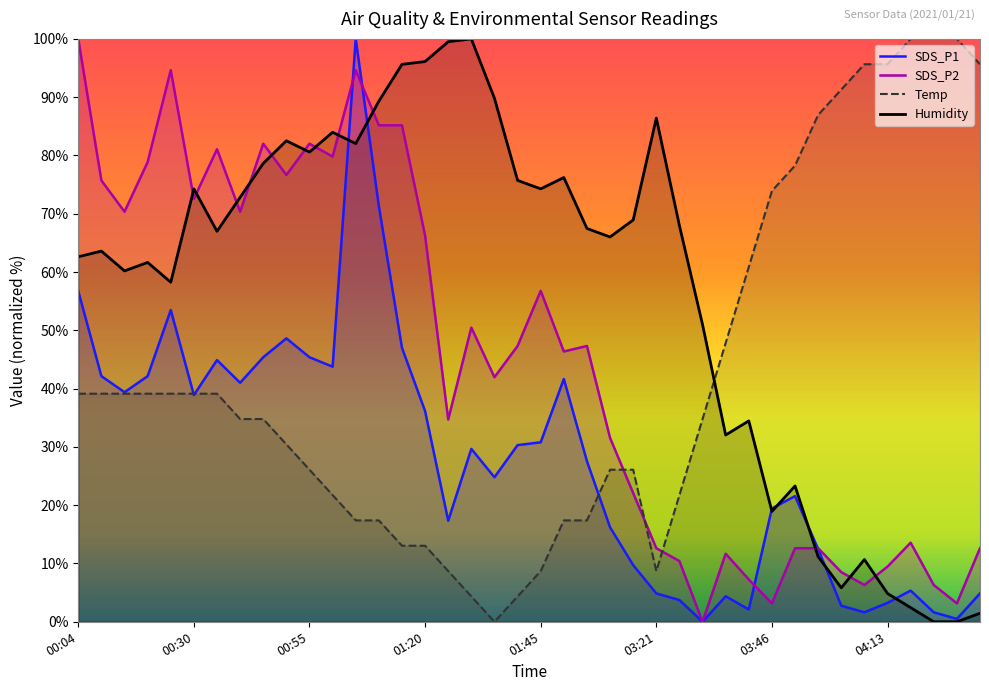

In SDS_P1, how many points are higher than both neighbors (excluding endpoints)?

9